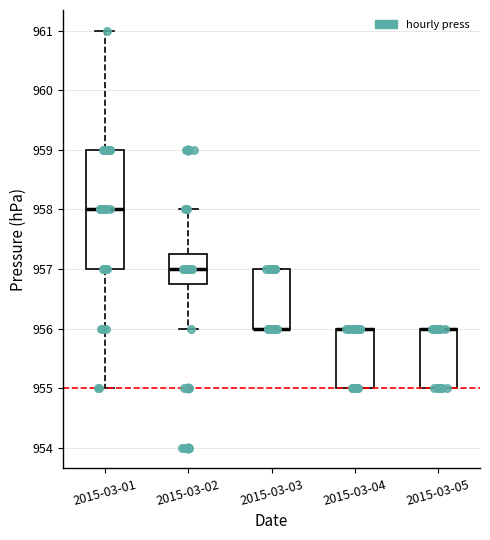

Reading left to right, read every box against the y-axis: the position of its median line, the range the box covers, and the ends of its whiskers. The values are not printed on the chart, so give them approximately, as read against the axis.

2015-03-01: median 958.0, box 957.0 to 959.0, whiskers 955.0 to 961.0
2015-03-02: median 957.0, box 956.8 to 957.3, whiskers 956.0 to 958.0
2015-03-03: median 956.0 (drawn on the box's lower edge), box 956.0 to 957.0, whiskers 956.0 to 957.0
2015-03-04: median 956.0 (drawn on the box's upper edge), box 955.0 to 956.0, whiskers 955.0 to 956.0
2015-03-05: median 956.0 (drawn on the box's upper edge), box 955.0 to 956.0, whiskers 955.0 to 956.0